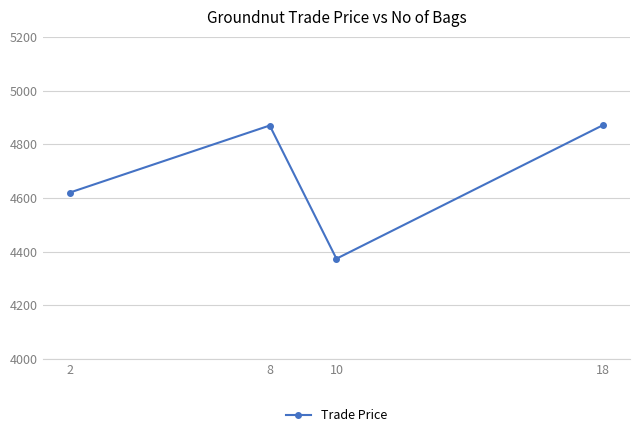

Where does the data first go above 4869?

8